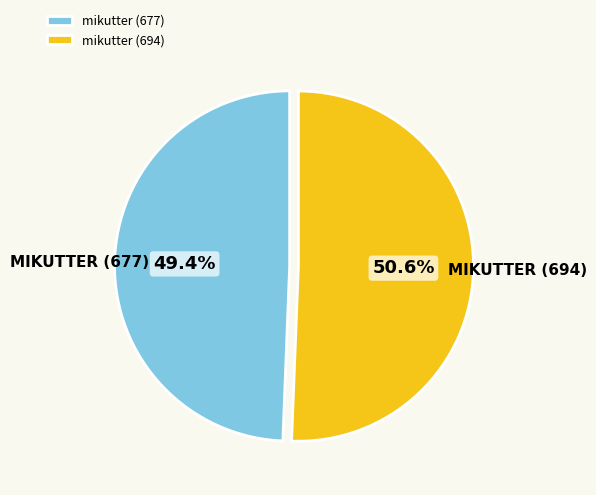

Count the number of slices in the pie.

2